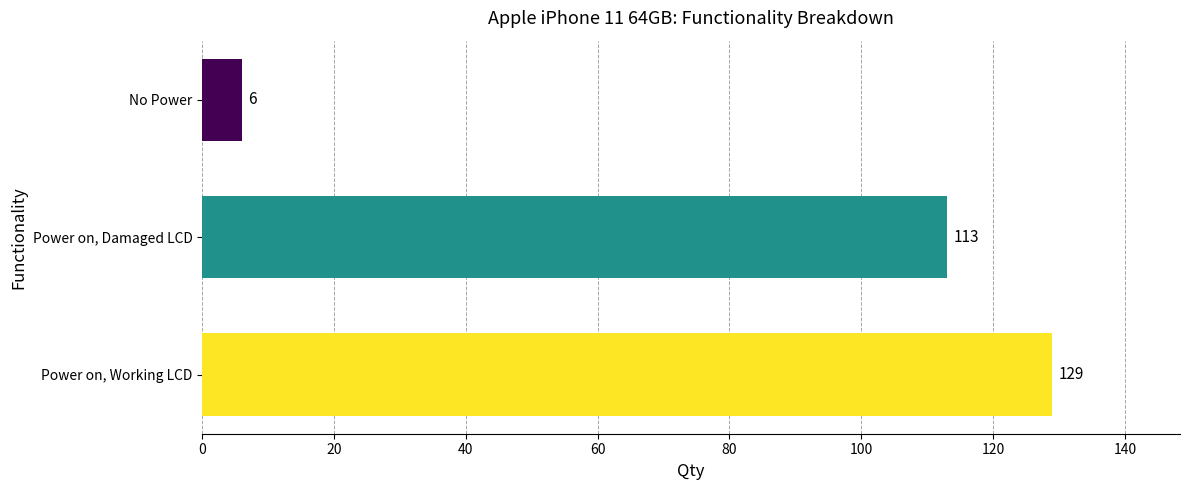

List the labels in order of value, largest first.

Power on, Working LCD, Power on, Damaged LCD, No Power